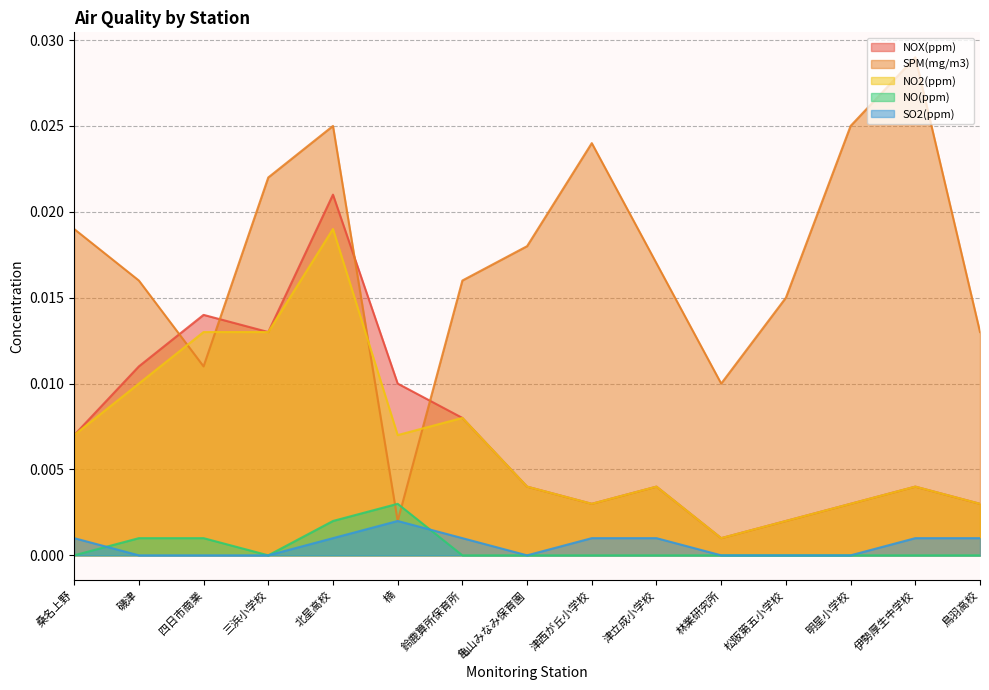

The NO(ppm) series shows 0.0 at 伊勢厚生中学校. True or false?

True